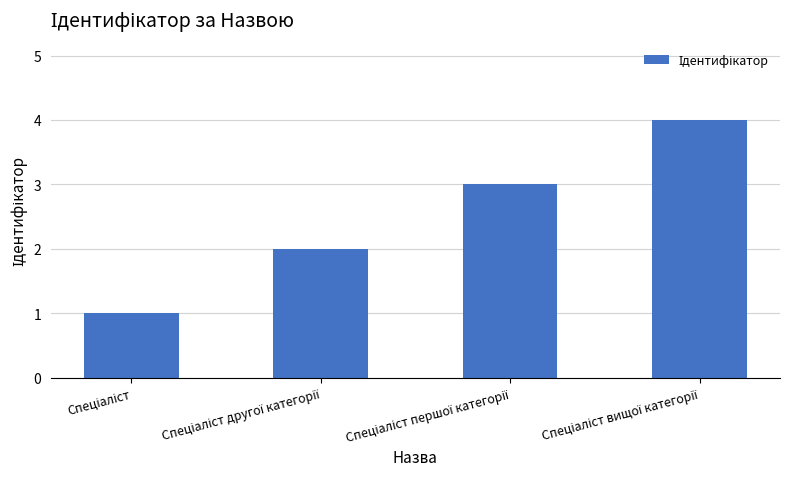

What is the sum of all values?

10